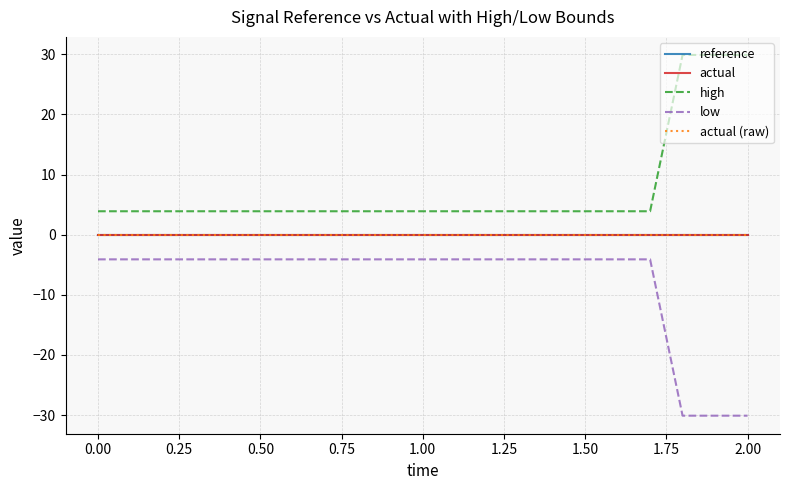

Which series has the largest total across all categories?

high